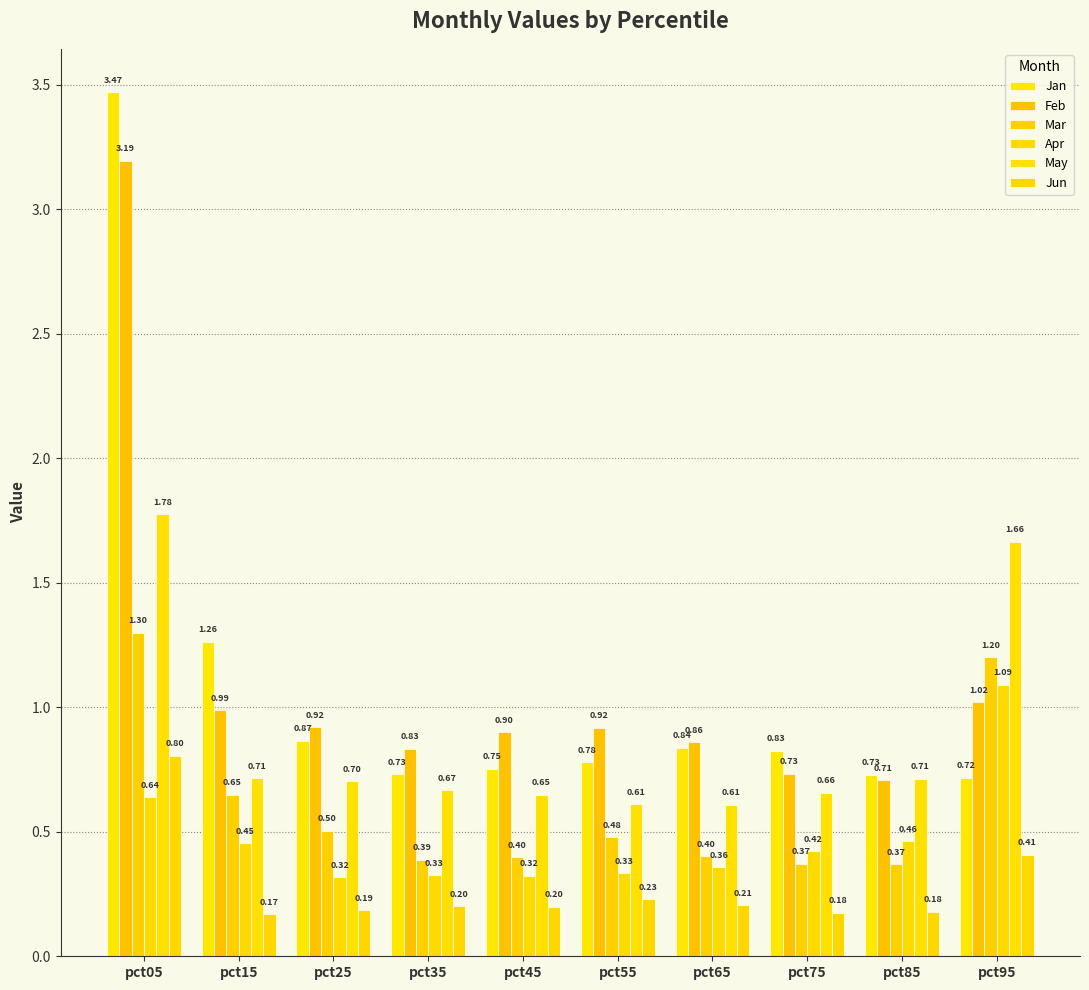

At which category does the chart reach its minimum across all series?

pct15